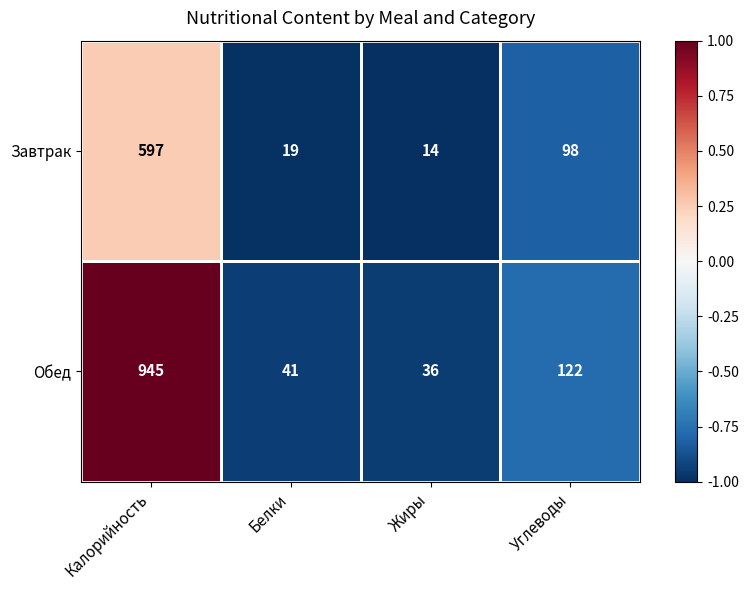

At which label does Обед first exceed 122?

Калорийность